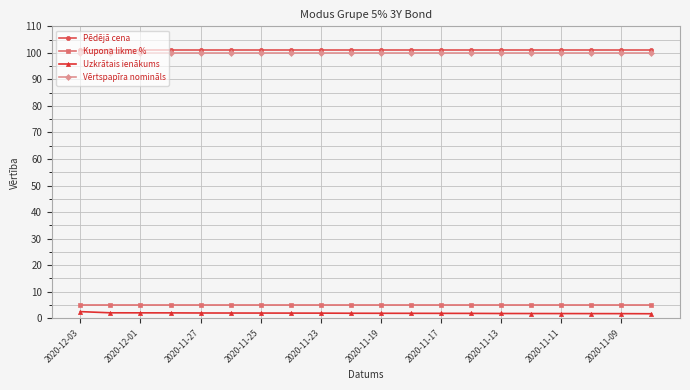

List the series in order of their peak value, highest first.

Pēdējā cena, Vērtspapīra nomināls, Kupona likme %, Uzkrātais ienākums